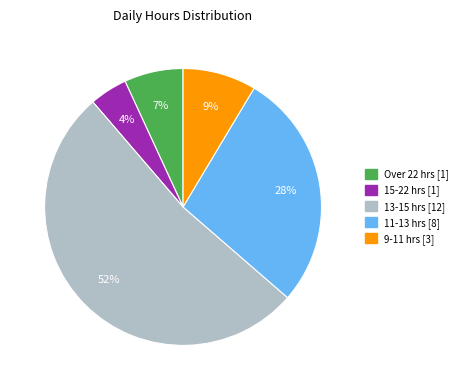

To the nearest percent, what is the average slice percentage?

20%